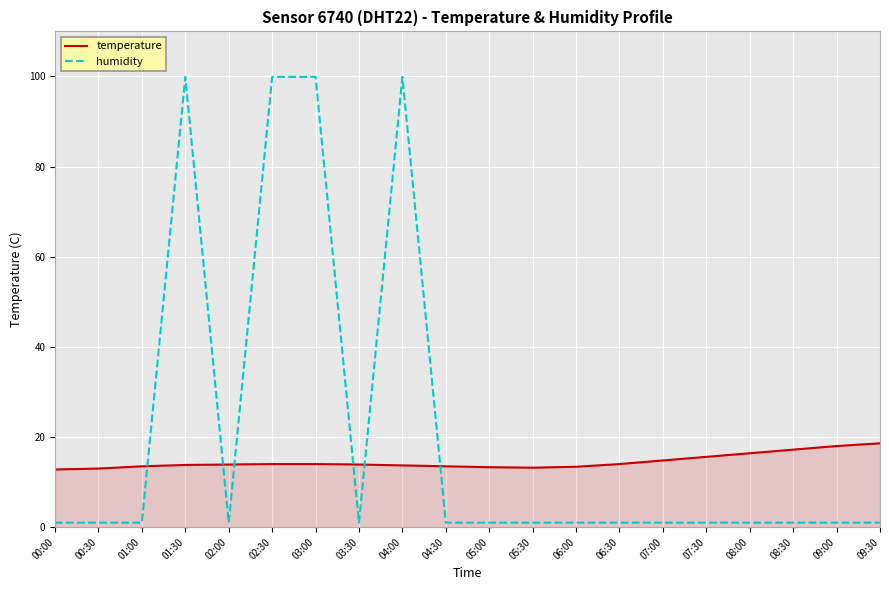

What is the maximum value for temperature?

18.6